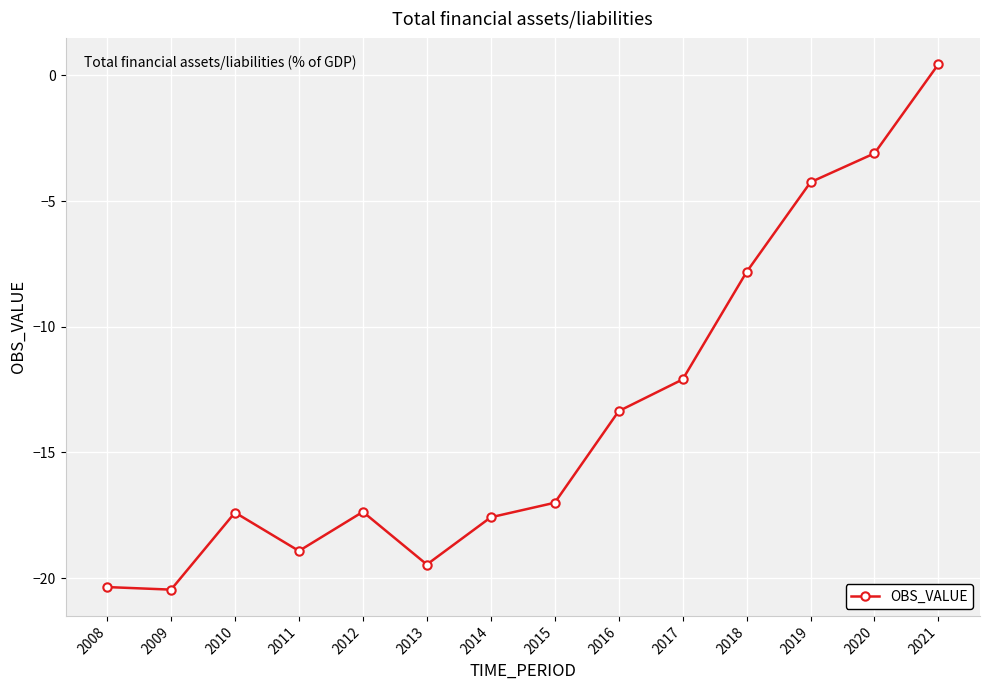

Read the value at 2018.

-7.8